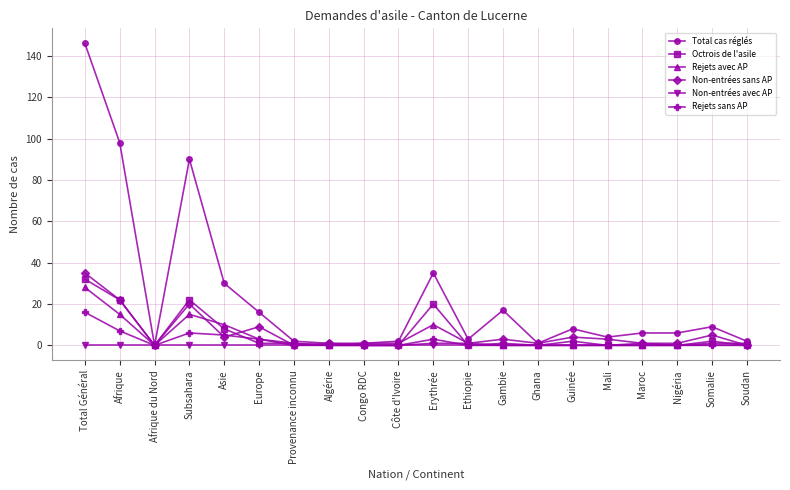

What is the total value across all series at Total Général?

257